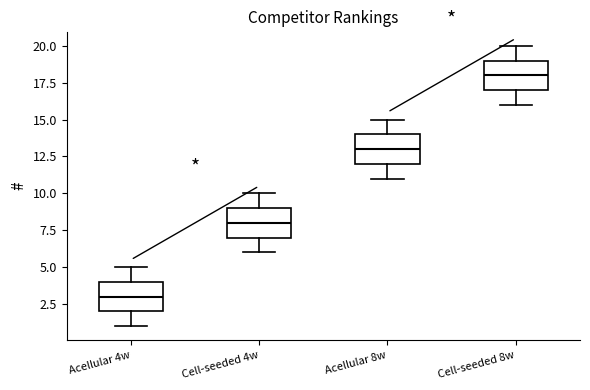

Reading left to right, read every box against the y-axis: the position of its median line, the range the box covers, and the ends of its whiskers. The values are not printed on the chart, so give them approximately, as read against the axis.

Acellular 4w: median 3, box 2 to 4, whiskers 1 to 5
Cell-seeded 4w: median 8, box 7 to 9, whiskers 6 to 10
Acellular 8w: median 13, box 12 to 14, whiskers 11 to 15
Cell-seeded 8w: median 18, box 17 to 19, whiskers 16 to 20